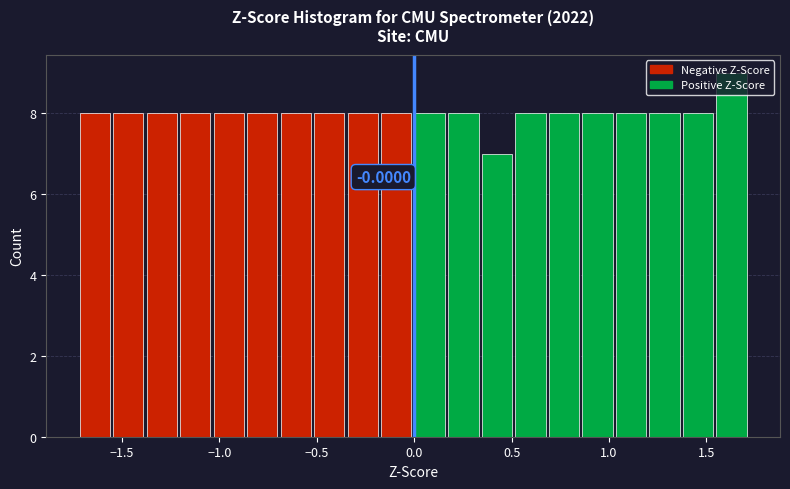

Read against the x-axis, roughly where is the centre of the tallest bar?

1.65